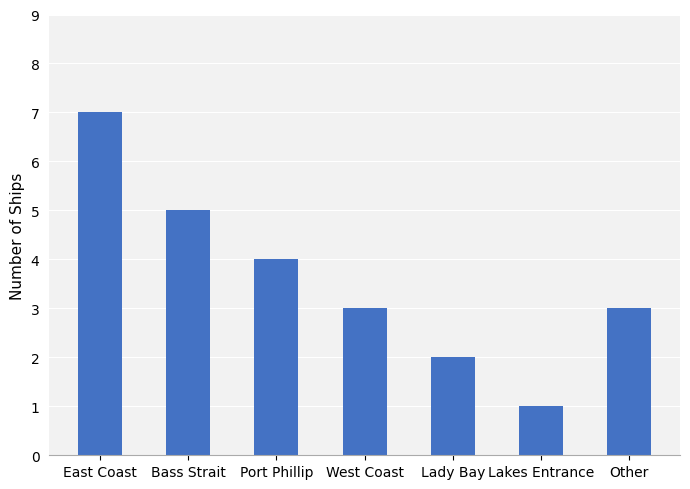

What is the change in value from Bass Strait to Lakes Entrance?

-4